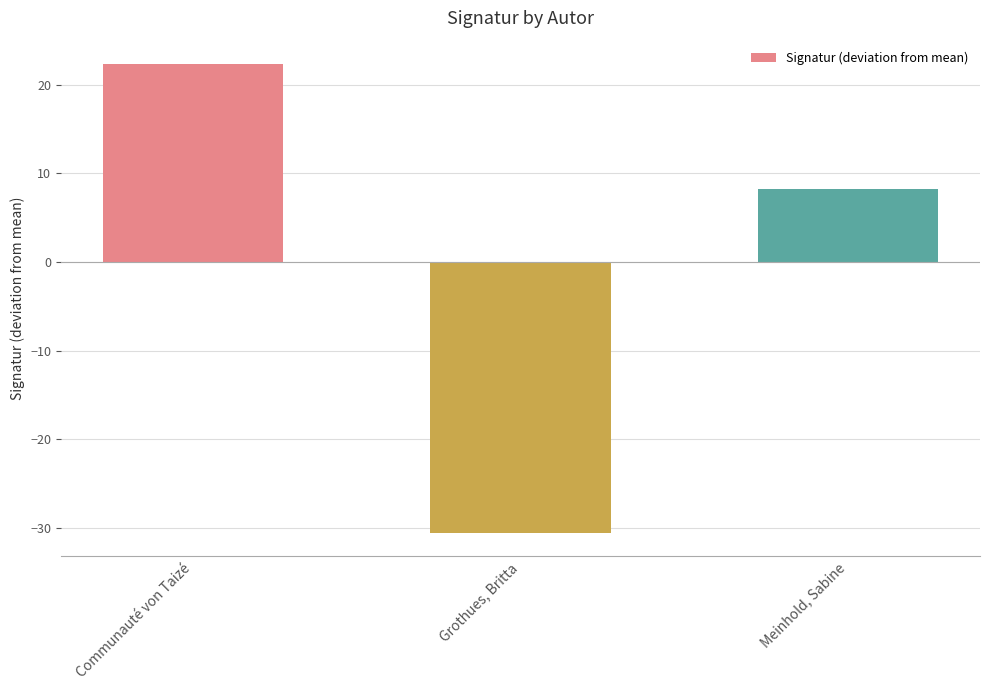

What is the change in value from Communauté von Taizé to Meinhold, Sabine?

-14.1